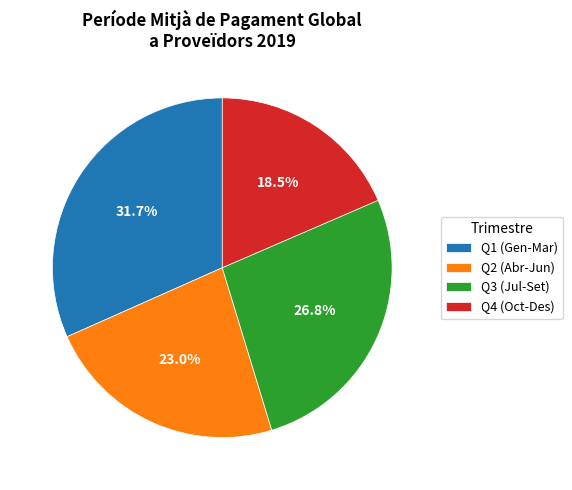

Approximately how many times larger is the value at Q2 (Abr-Jun) compared to Q3 (Jul-Set)?

0.9